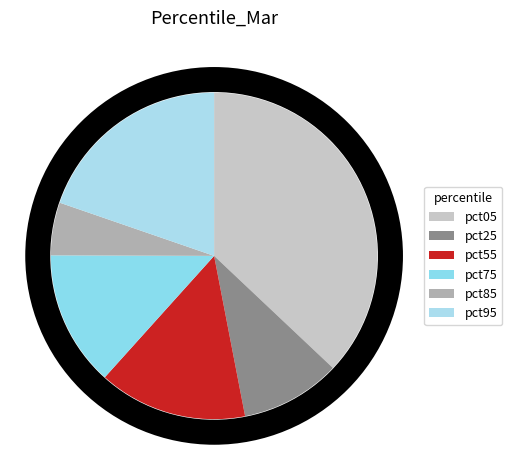

Is there a majority slice in this chart?

No